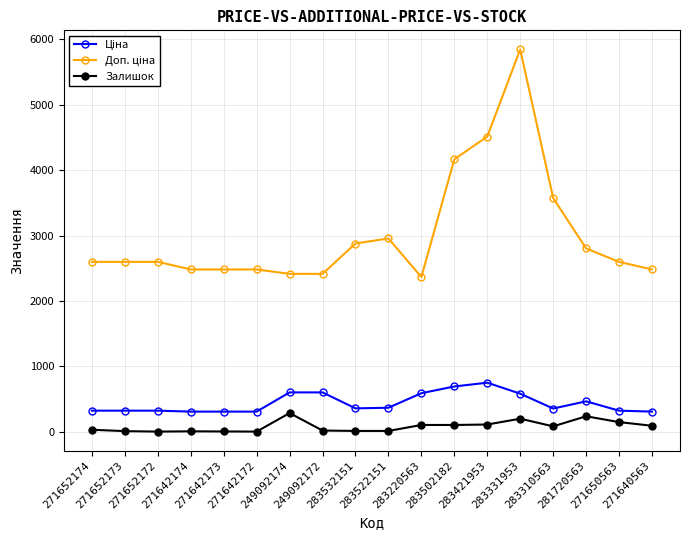

At how many categories does at least one series exceed 1409?

18